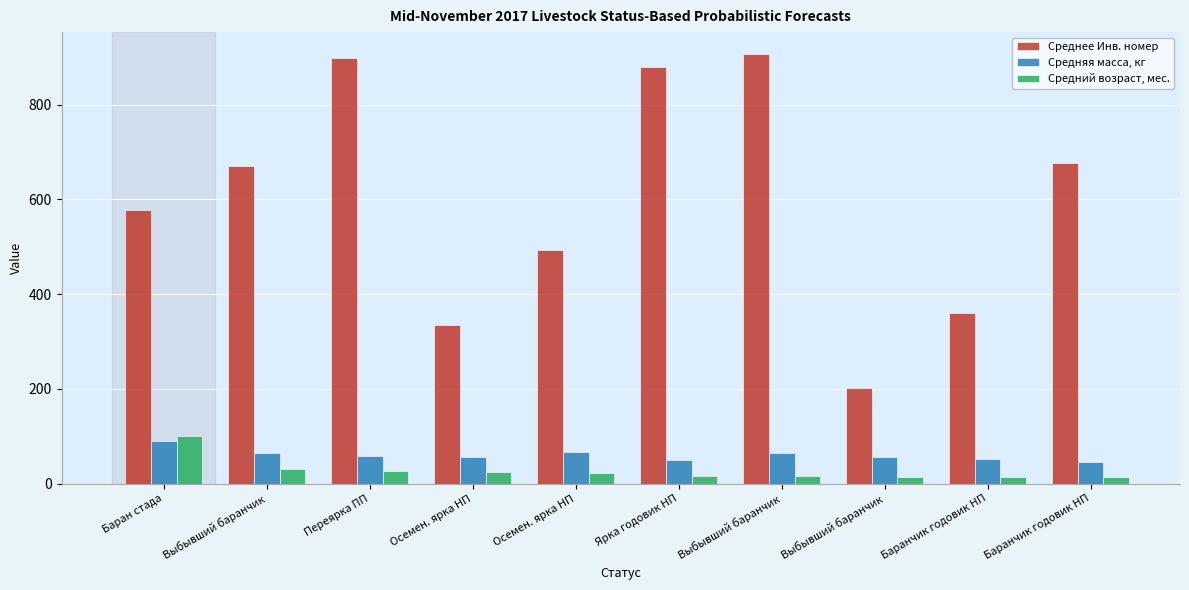

Reading left to right, extract all data points from this chart.

Среднее Инв. номер: Баран стада=578	Выбывший баранчик=671	Переярка ПП=899	Осемен. ярка НП=336	Осемен. ярка НП=493	Ярка годовик НП=879	Выбывший баранчик=908	Выбывший баранчик=201	Баранчик годовик НП=361	Баранчик годовик НП=676
Средняя масса, кг: Баран стада=90	Выбывший баранчик=65	Переярка ПП=58	Осемен. ярка НП=56	Осемен. ярка НП=67	Ярка годовик НП=50	Выбывший баранчик=65	Выбывший баранчик=57	Баранчик годовик НП=51	Баранчик годовик НП=45
Средний возраст, мес.: Баран стада=100	Выбывший баранчик=31	Переярка ПП=26	Осемен. ярка НП=24	Осемен. ярка НП=23	Ярка годовик НП=17	Выбывший баранчик=16	Выбывший баранчик=14	Баранчик годовик НП=14	Баранчик годовик НП=13